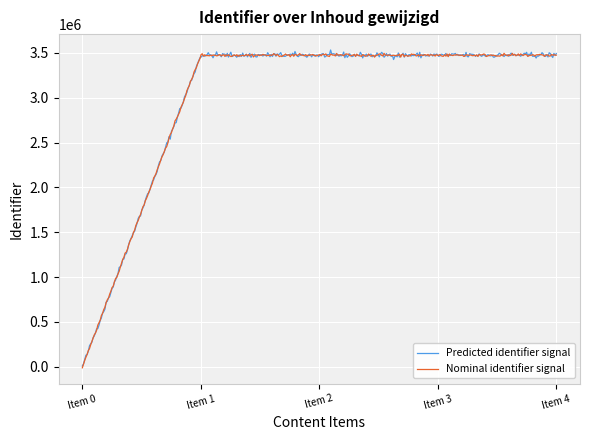

What is the greatest value displayed?

3532351.1